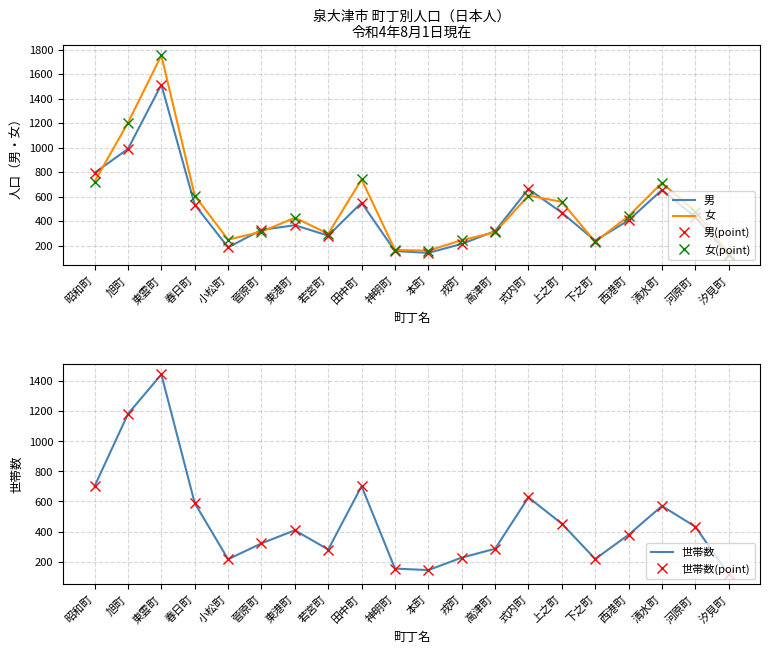

List the series in order of their peak value, lowest first.

世帯数, 世帯数(marker), 男, 男(marker), 女, 女(marker)